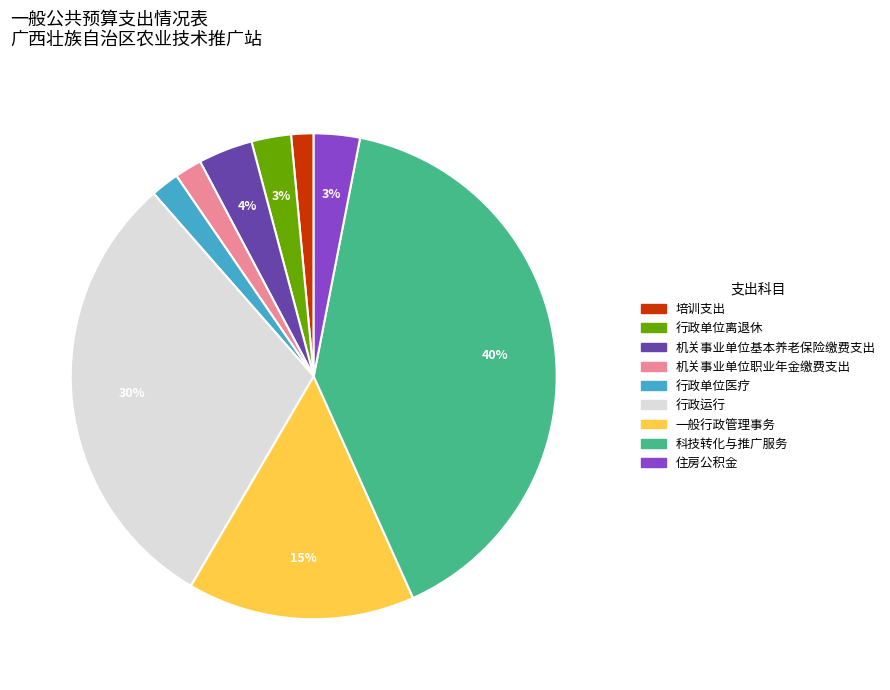

Which has a higher value, 科技转化与推广服务 or 行政运行?

科技转化与推广服务